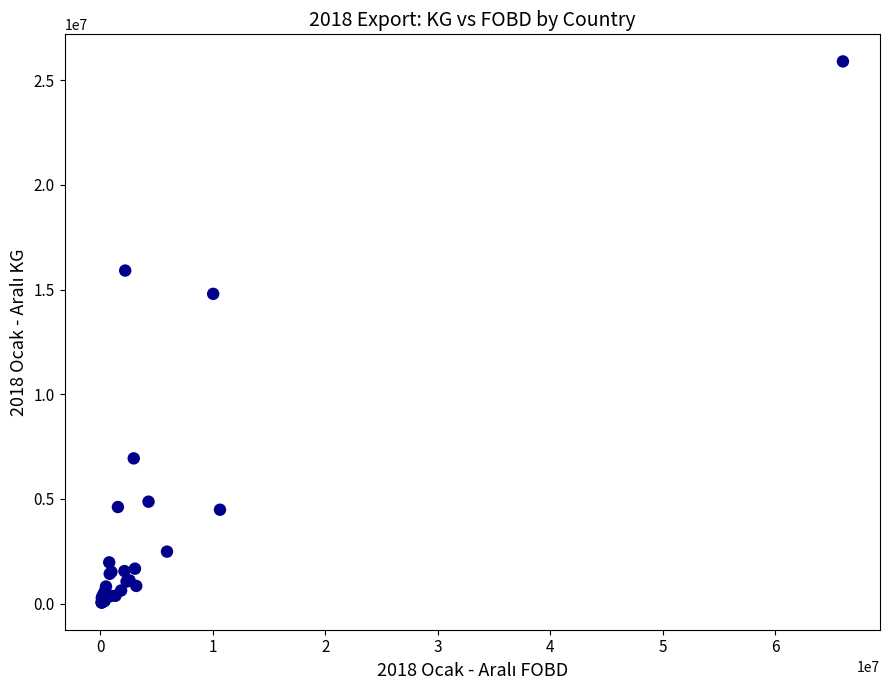

What Y value in the scatter plot is closest to 12974292?

14797310.4